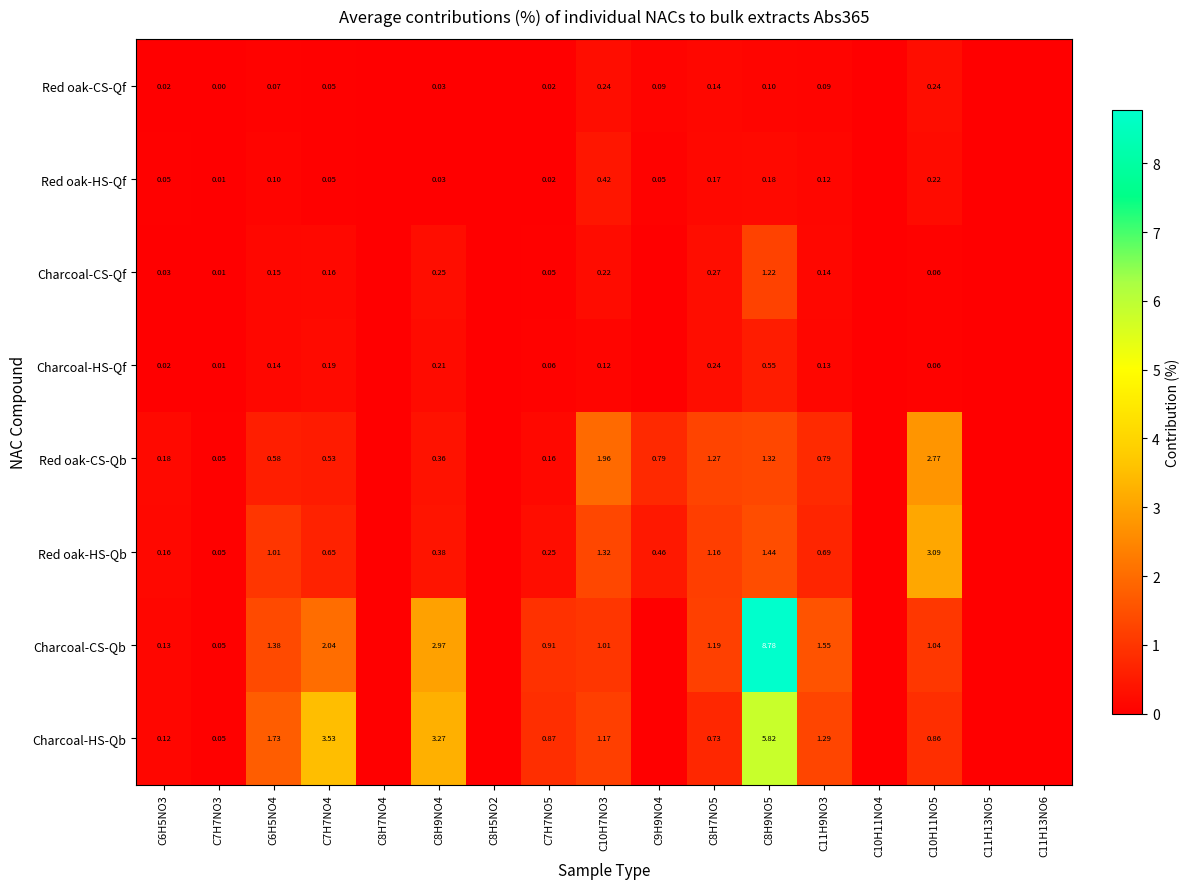

Between C10H7NO3 and C8H7NO4, which is larger?

C10H7NO3